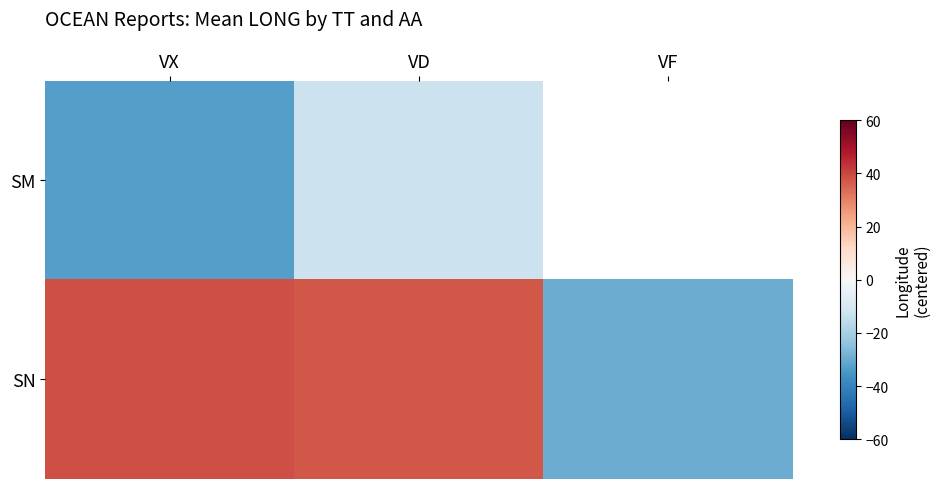

Rank the series by their average value, from lowest to highest.

SM, SN